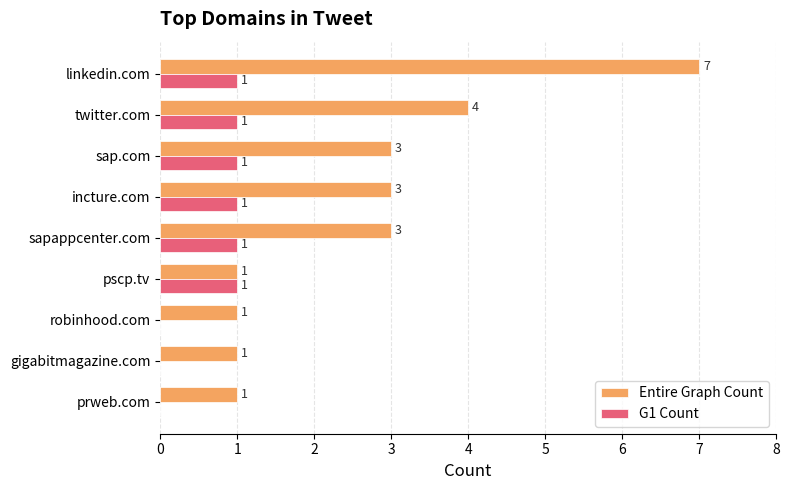

How many positive values does the G1 Count series have?

6